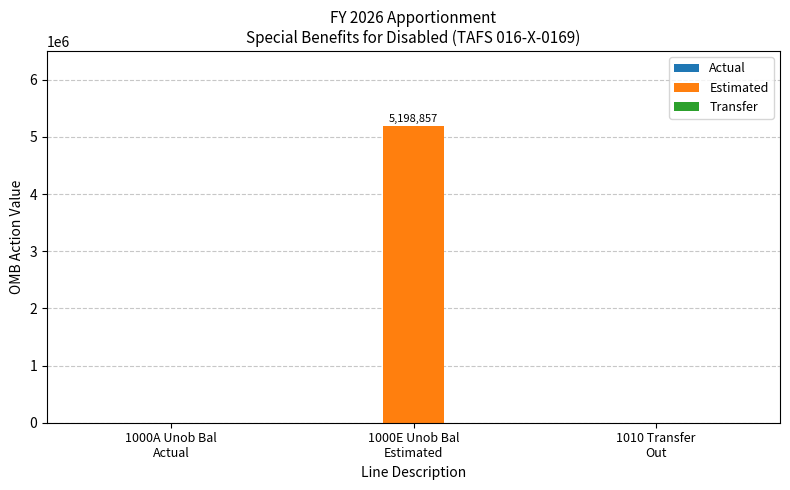

What is the greatest value displayed?

5198857